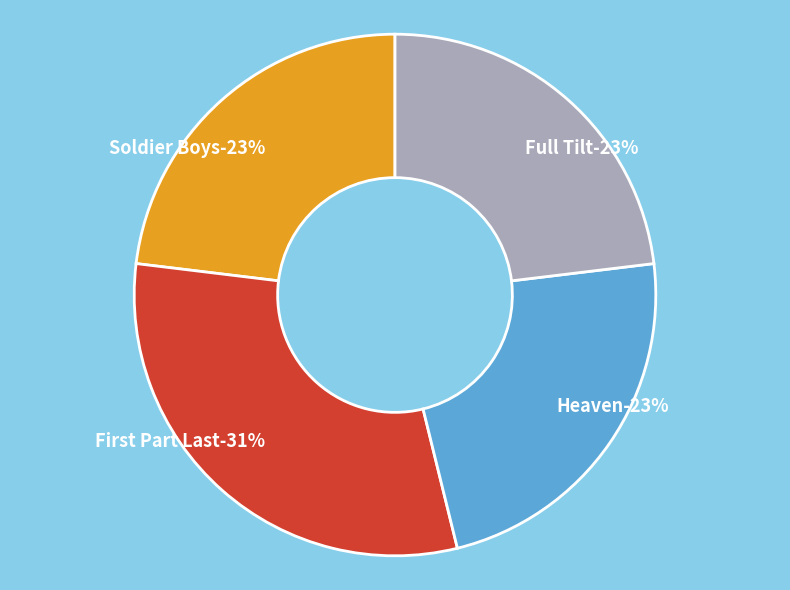

Which category has the smallest portion of the pie?

Soldier Boys